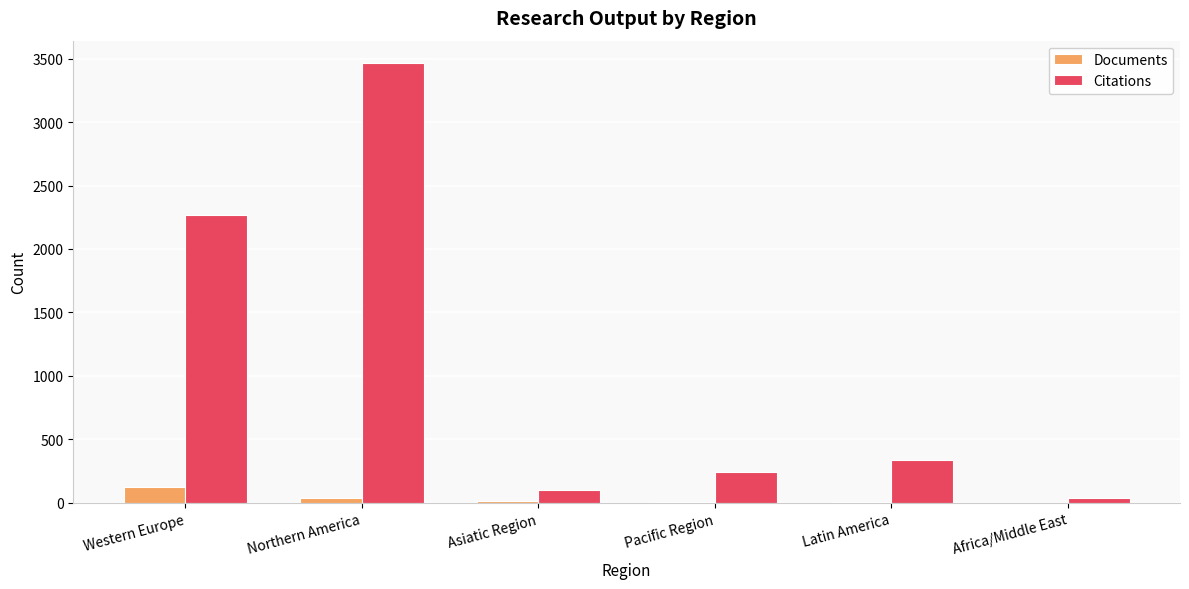

What is the sum of the Documents values at Africa/Middle East and Latin America?

8